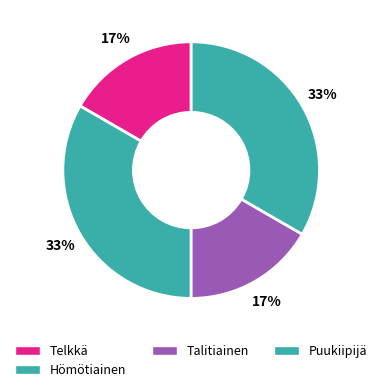

How many slices are in this pie chart?

4